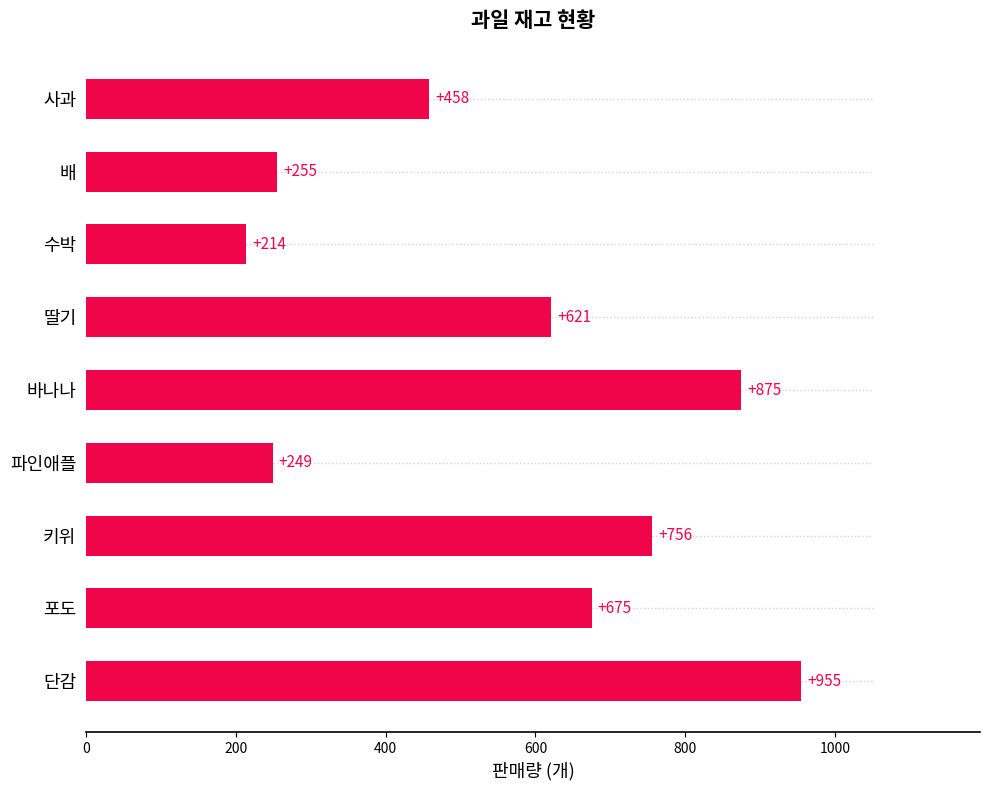

What is the sum of all values?

5058